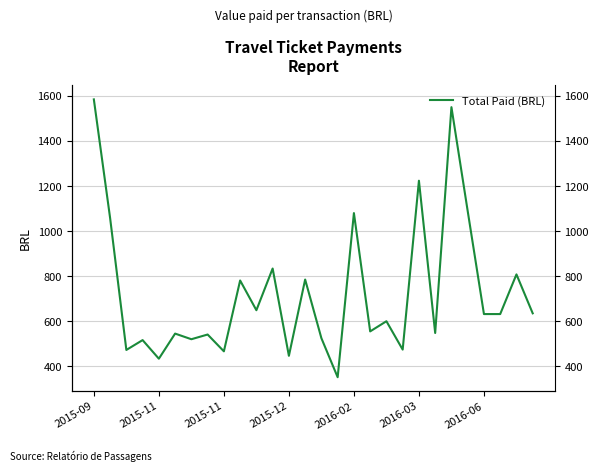

True or false: the data shows 278.9 at 2015-12.

False